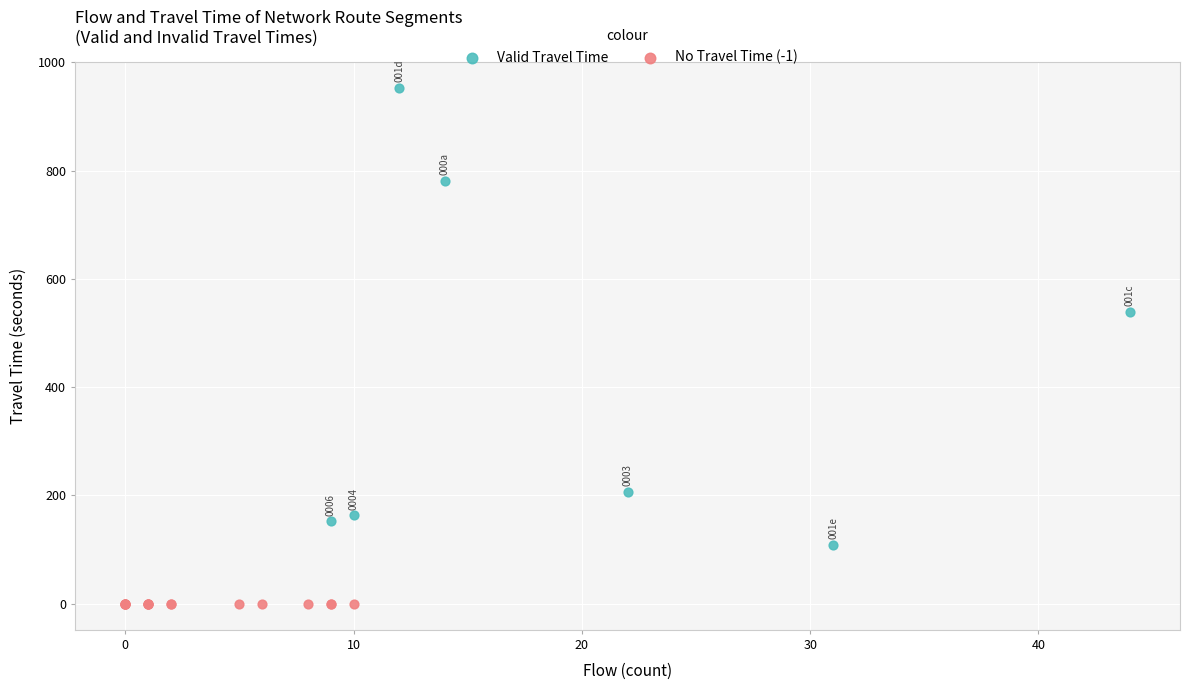

Which series contains the highest Y value?

Valid Travel Time